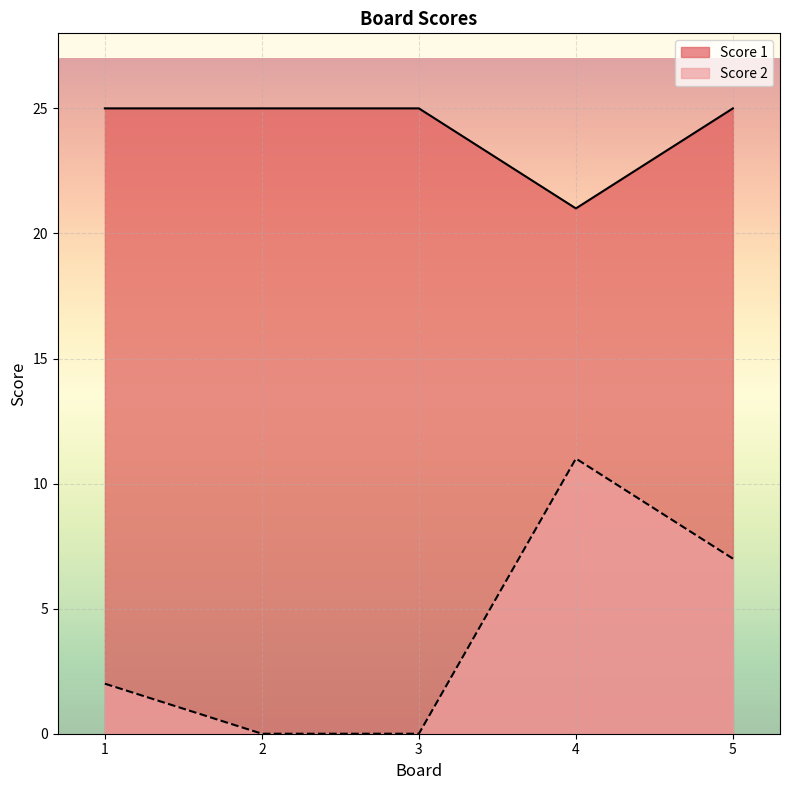

At which category does the chart reach its minimum across all series?

2